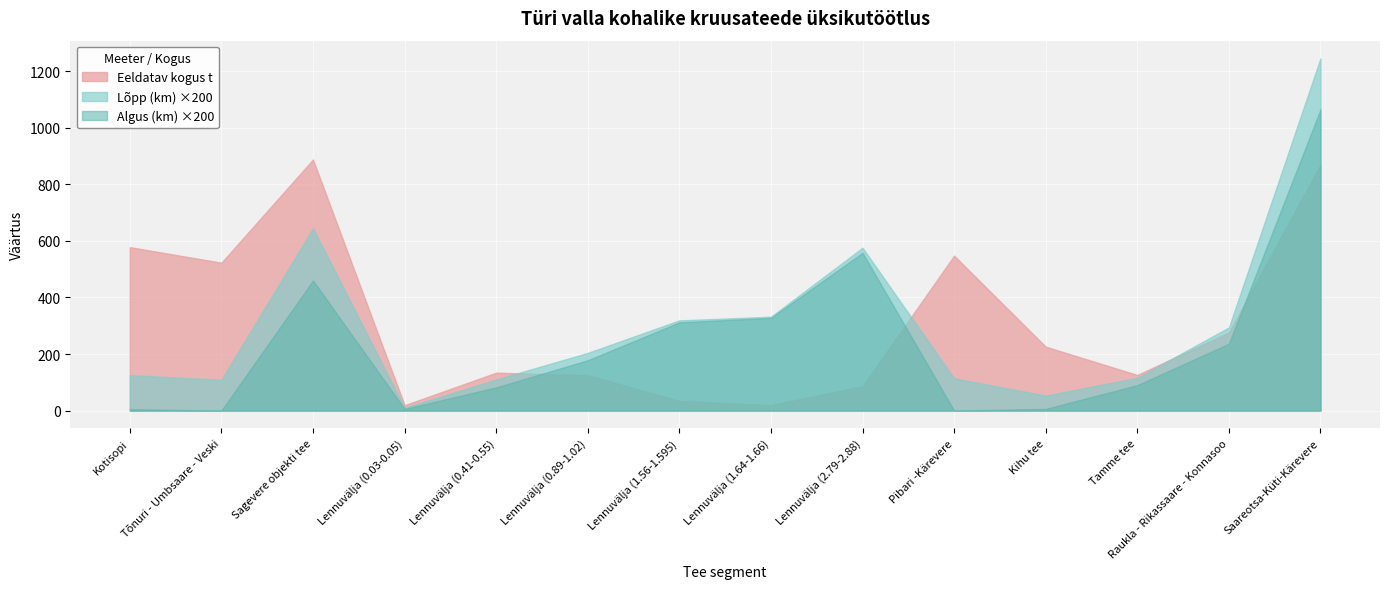

What are all the series names shown in the legend?

Eeldatav kogus t, Algus (km), Lõpp (km)